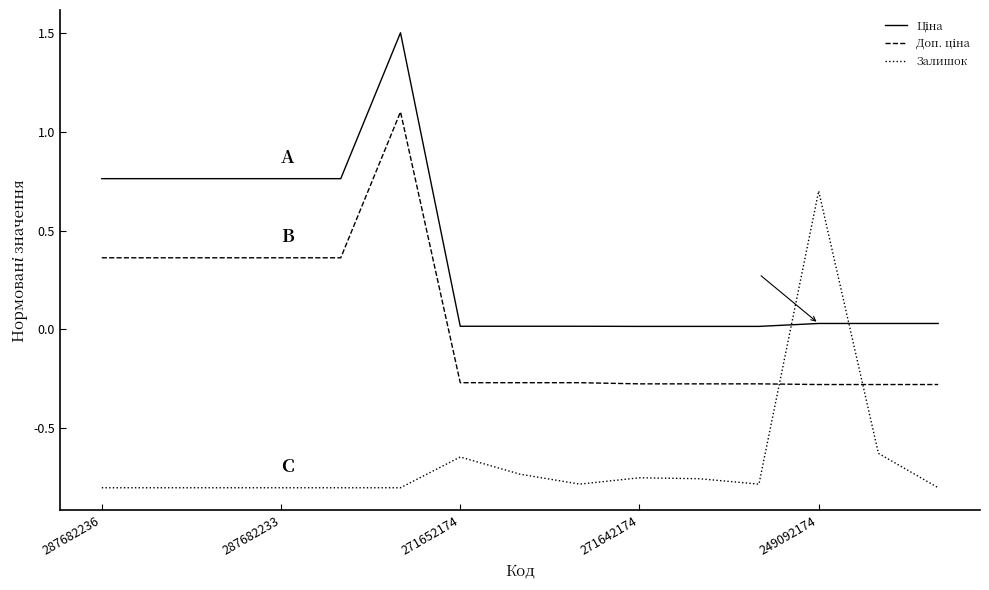

What is the difference between the maximum and minimum values in the Залишок series?

1.5